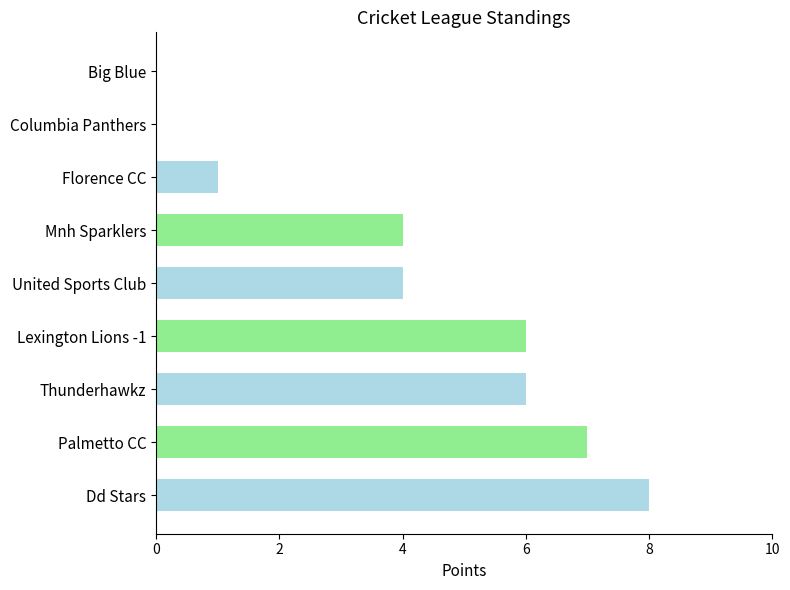

How many data points does each series have?

9